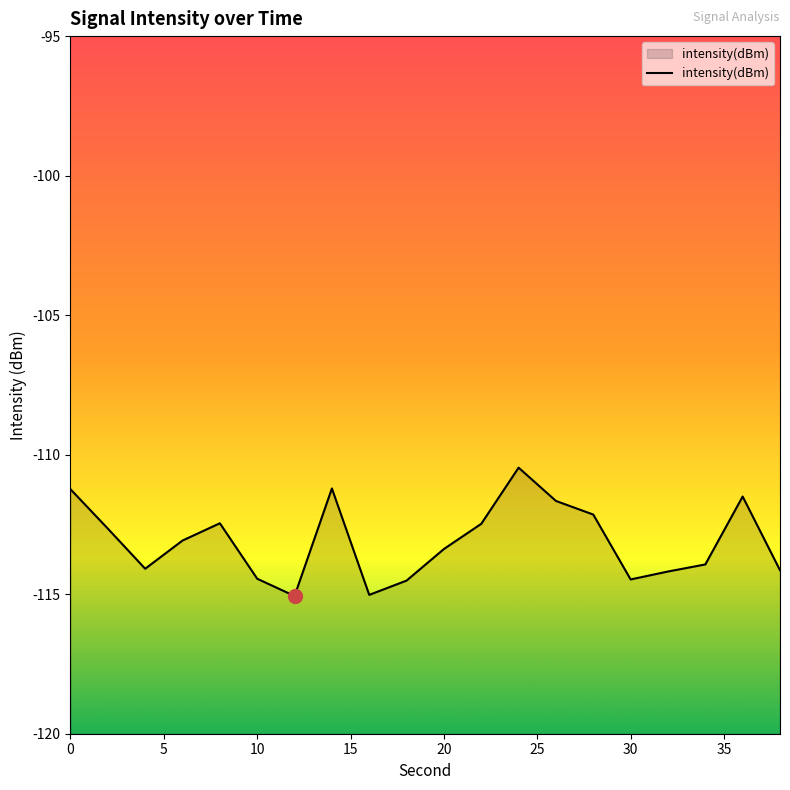

What is the difference between the maximum and minimum values?

4.6